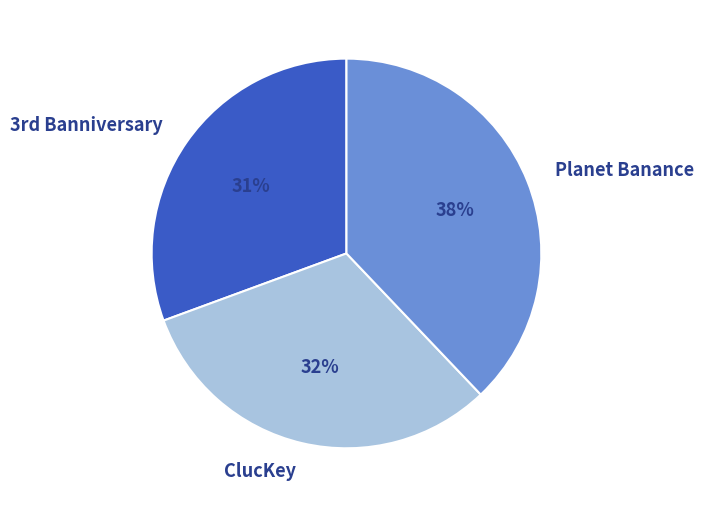

Is there any slice that represents more than half of the pie?

No